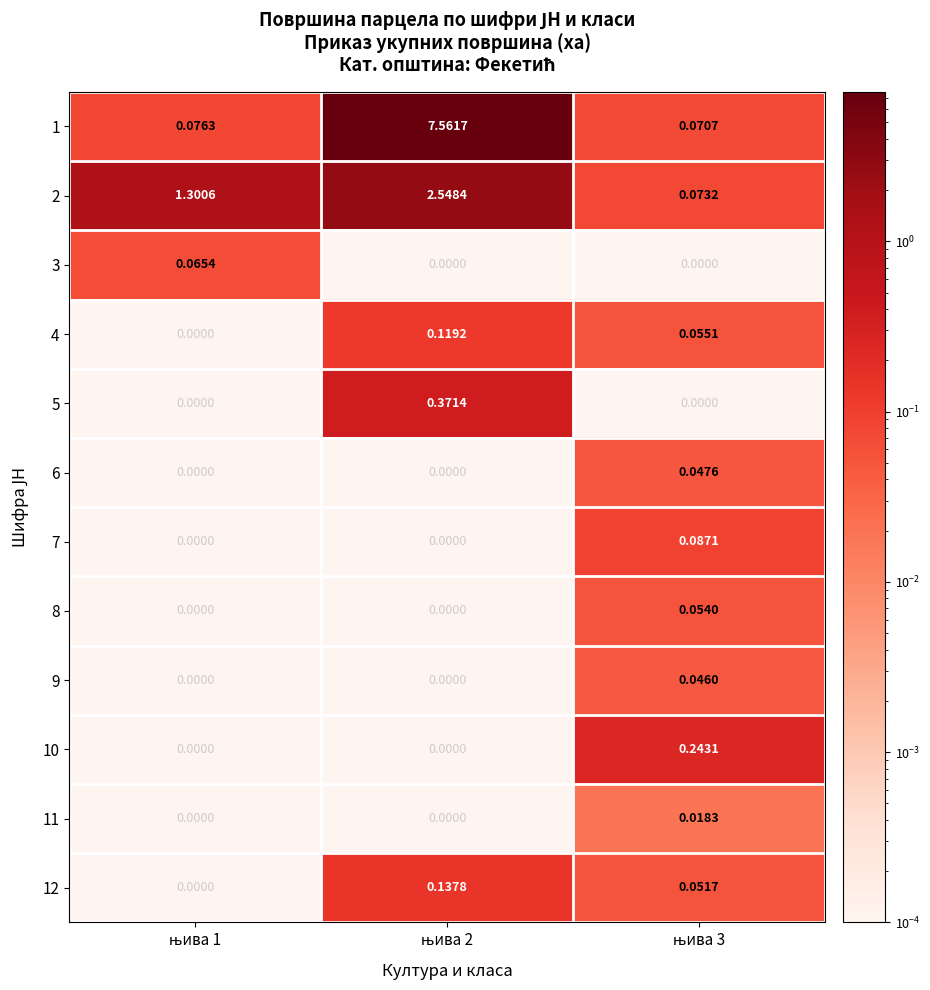

At which category is the sum across all series the highest?

њива 2